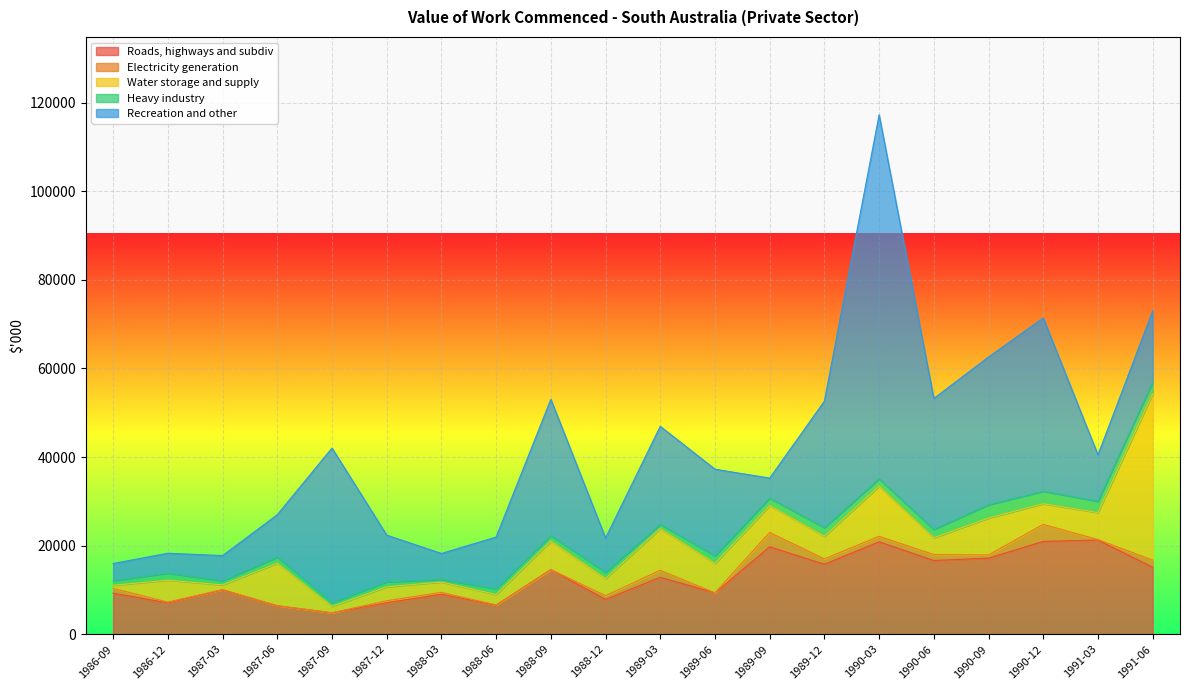

At which label does Recreation and other first exceed 16042?

1987-09